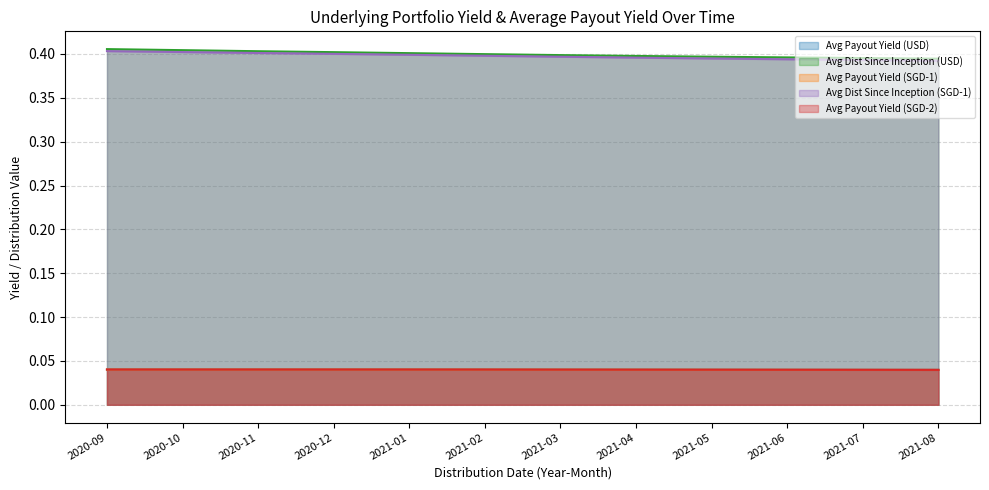

True or false: Avg Payout Yield (SGD-1) has a value of 0.0 at 2020-11.

True